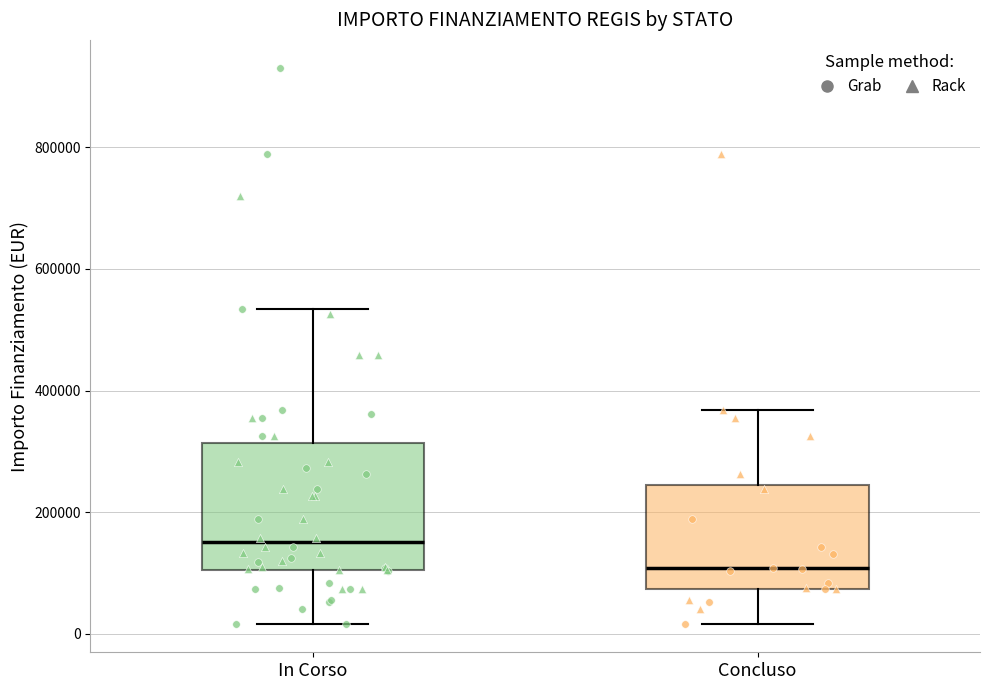

Reading left to right, read every box against the y-axis: the position of its median line, the range the box covers, and the ends of its whiskers. The values are not printed on the chart, so give them approximately, as read against the axis.

In Corso: median 160000, box 100000 to 320000, whiskers 20000 to 540000
Concluso: median 100000, box 80000 to 240000, whiskers 20000 to 360000